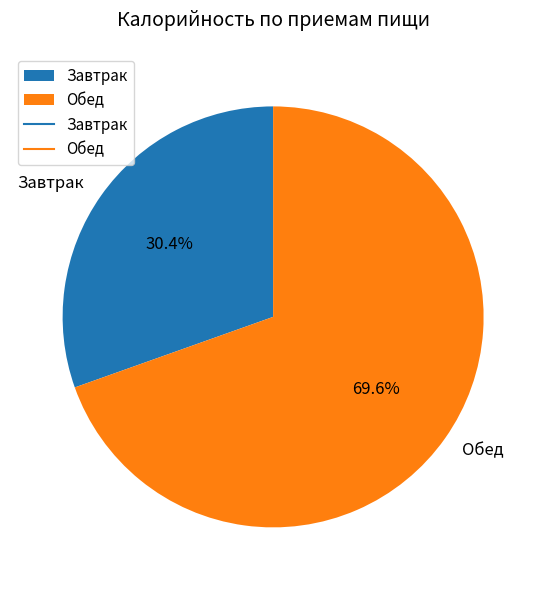

Count the number of slices in the pie.

2